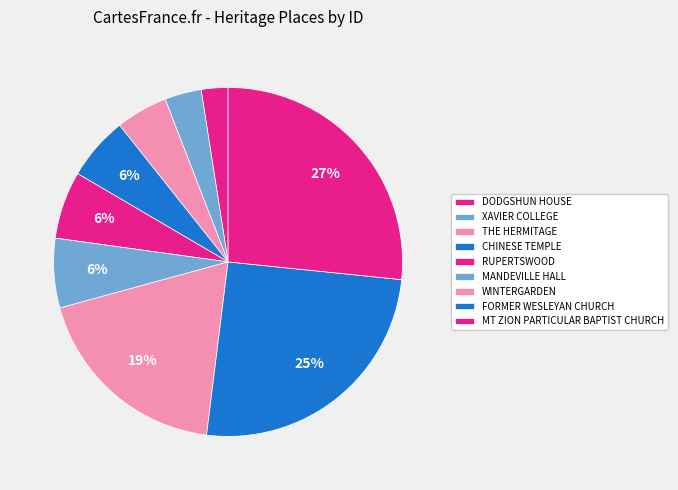

To the nearest percent, what portion does DODGSHUN HOUSE represent?

2%